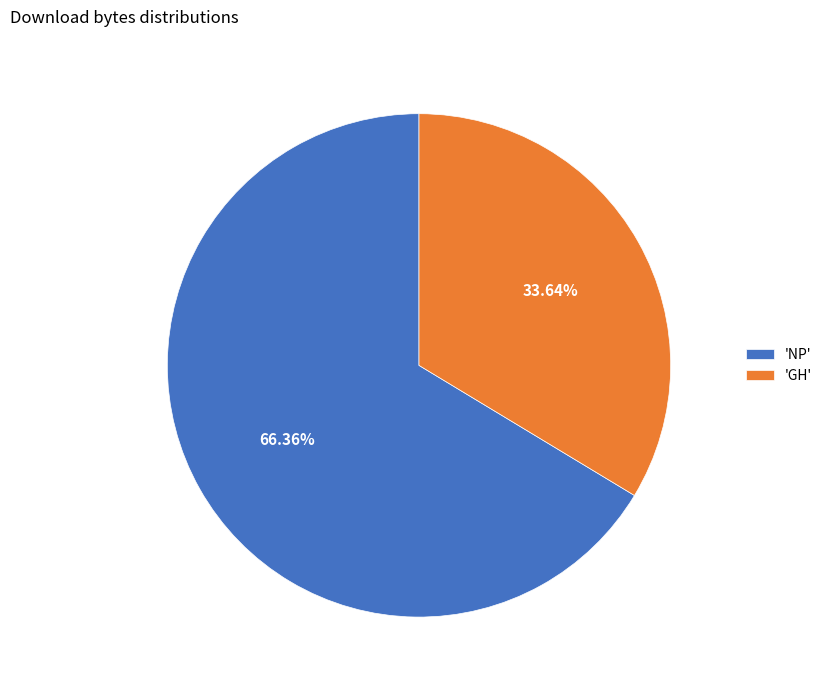

Between 'NP' and 'GH', which is larger?

'NP'